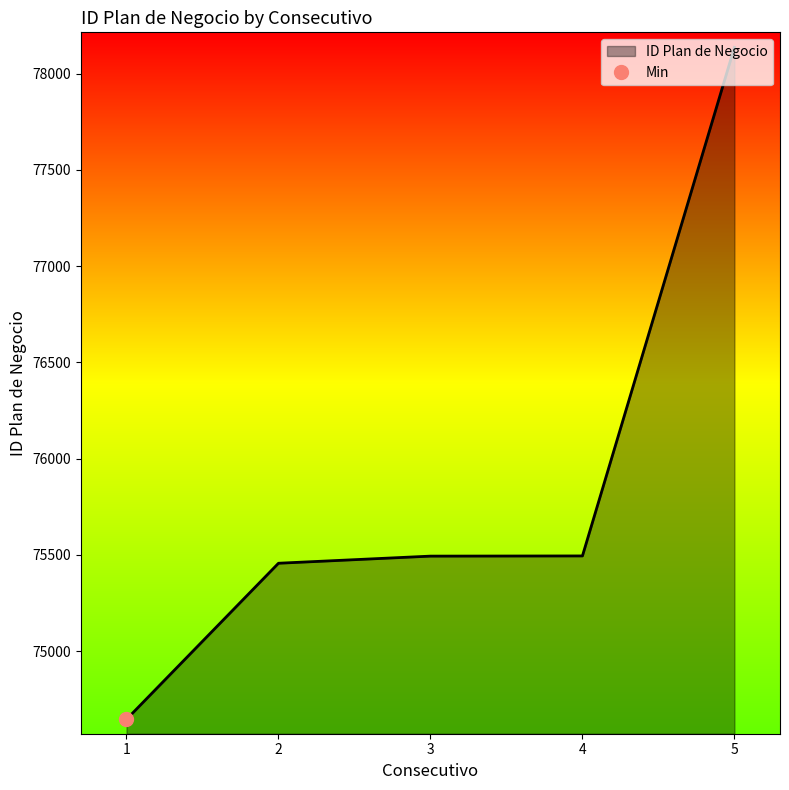

Does the chart display data point markers on the line(s)?

No